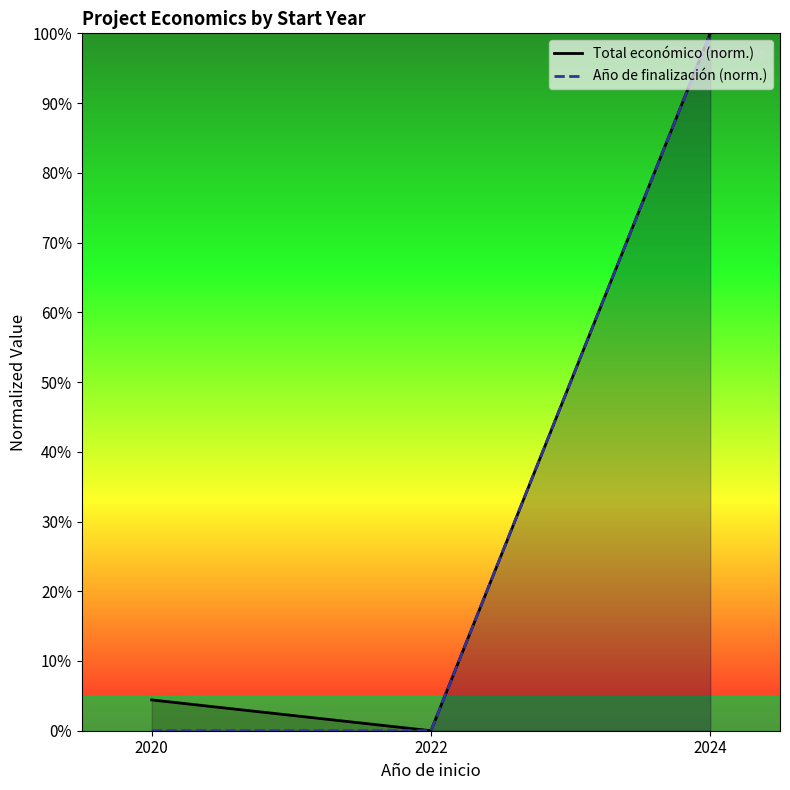

What is the maximum value for Año de finalización (norm.)?

100.0